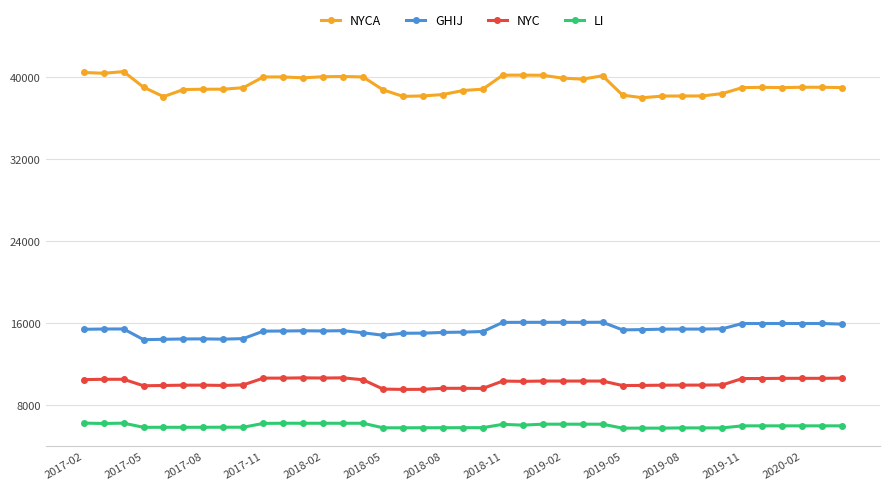

True or false: LI has more than 1 interior local peaks.

True